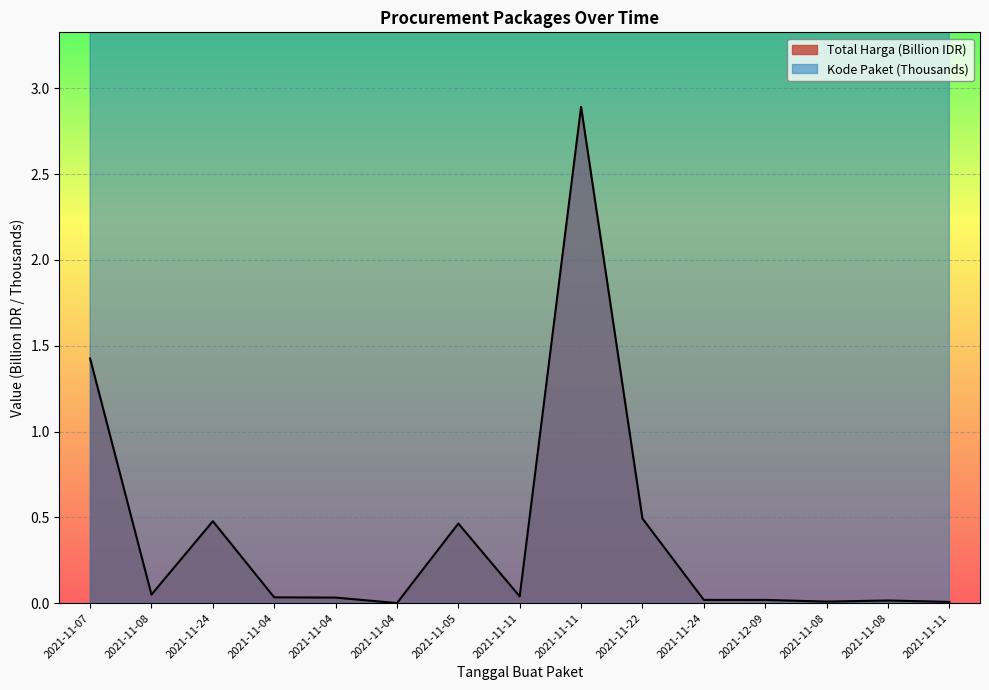

Is it true that Kode Paket equals 17.5 at 2021-11-11?

False